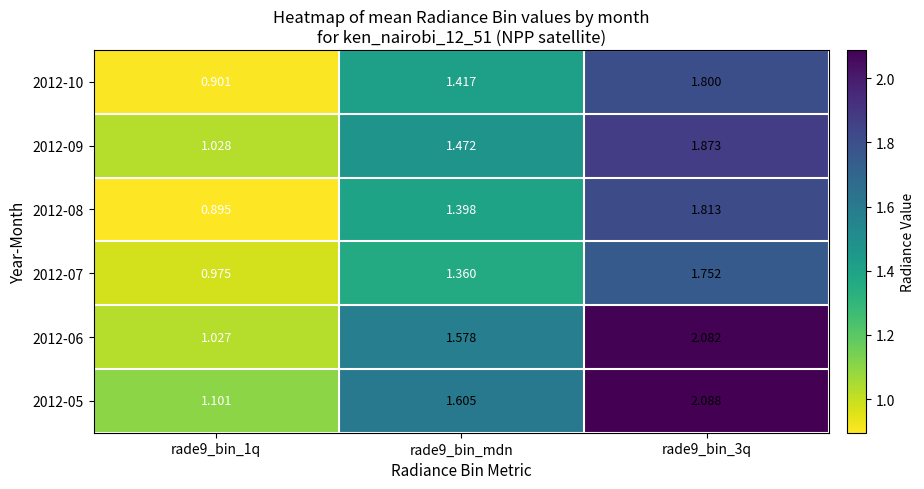

At which category does the chart reach its peak across all series?

rade9_bin_3q